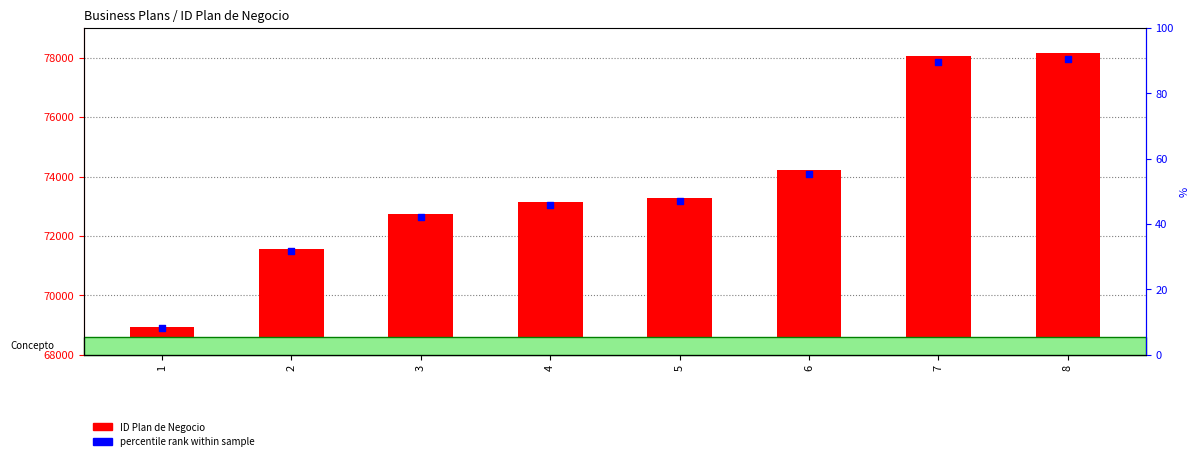

Which series has the largest Y range (max minus min)?

ID Plan de Negocio